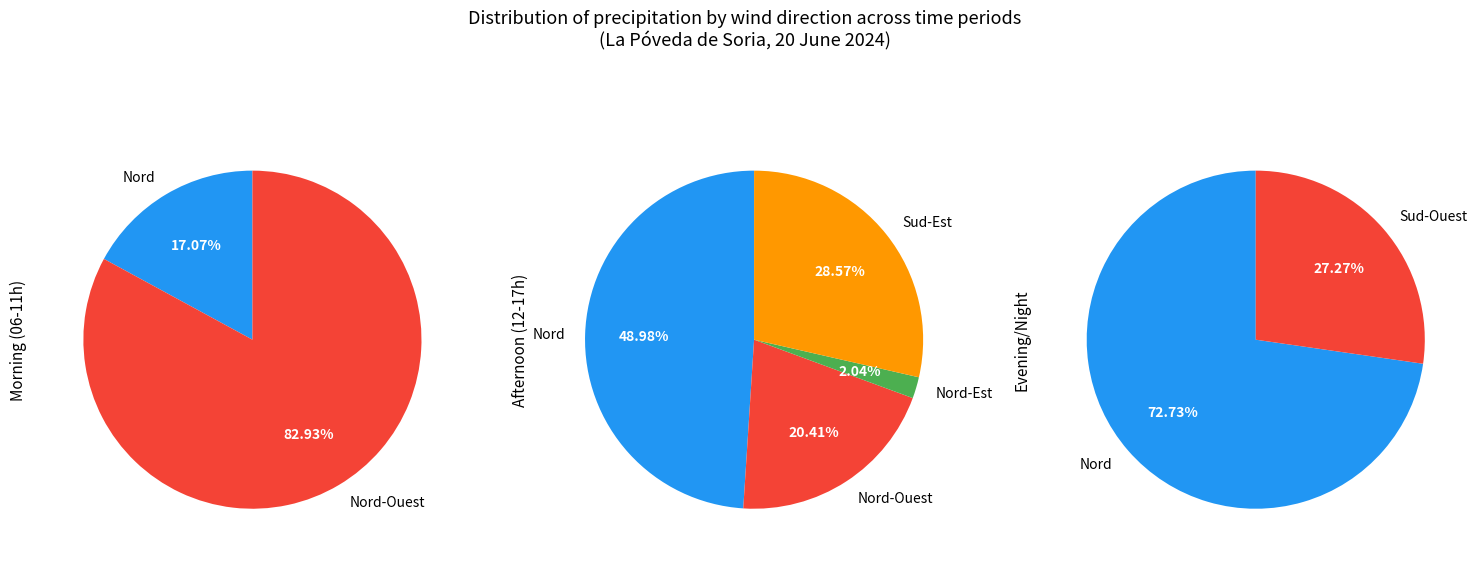

The 00:00 slice represents 0% of the pie. True or false?

True